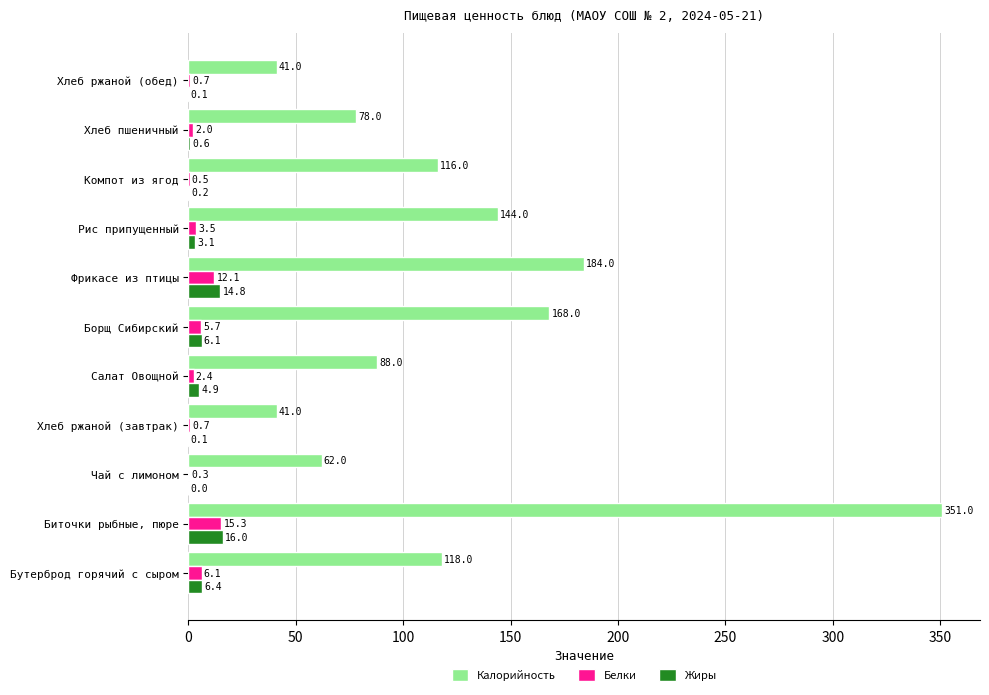

What is the average value of the Калорийность series?

126.5